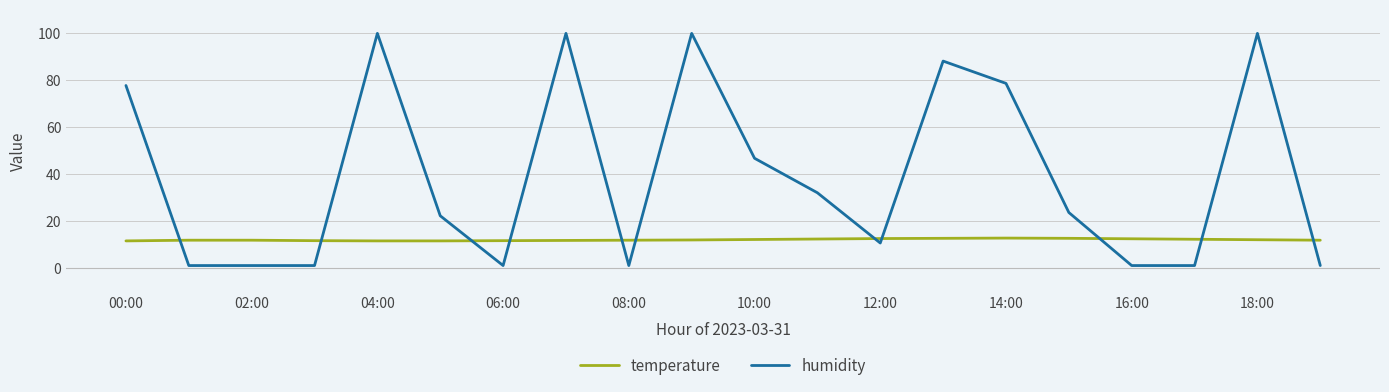

What is the sum of all temperature values?

239.9